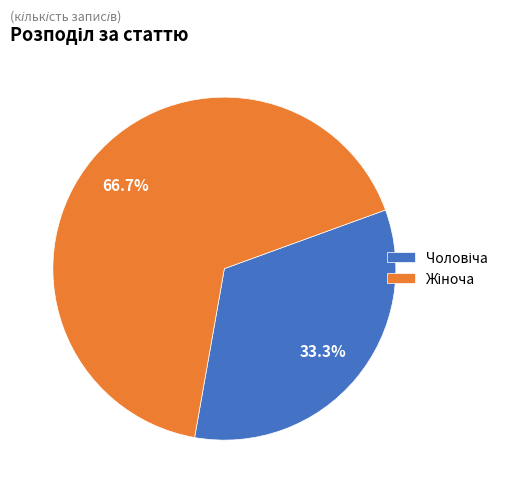

Does any single category account for the majority?

Yes